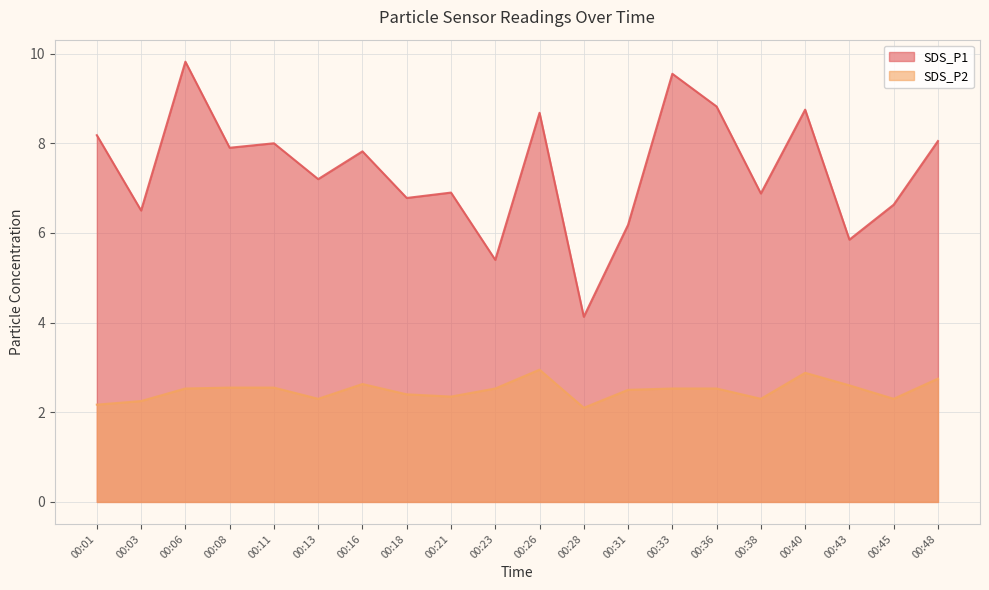

In SDS_P1, how many points are higher than both neighbors (excluding endpoints)?

7